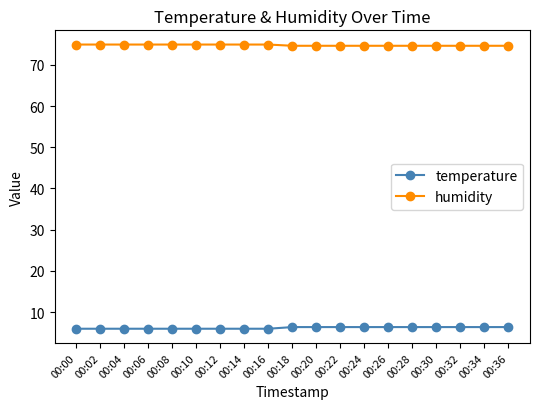

What are all the series names shown in the legend?

temperature, humidity